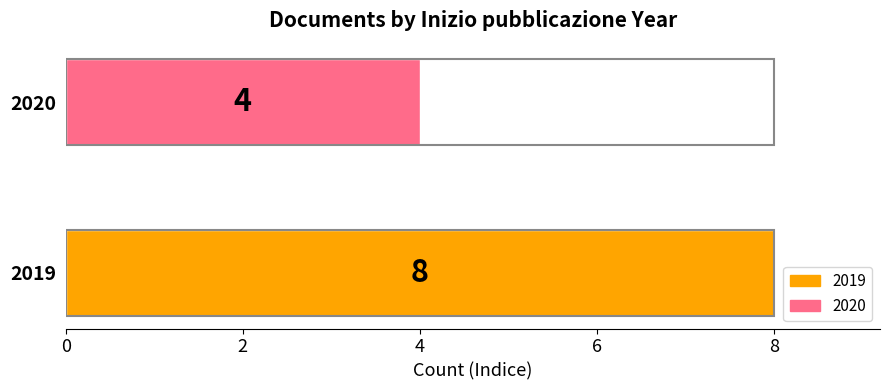

The value at 2020 is 2. True or false?

False